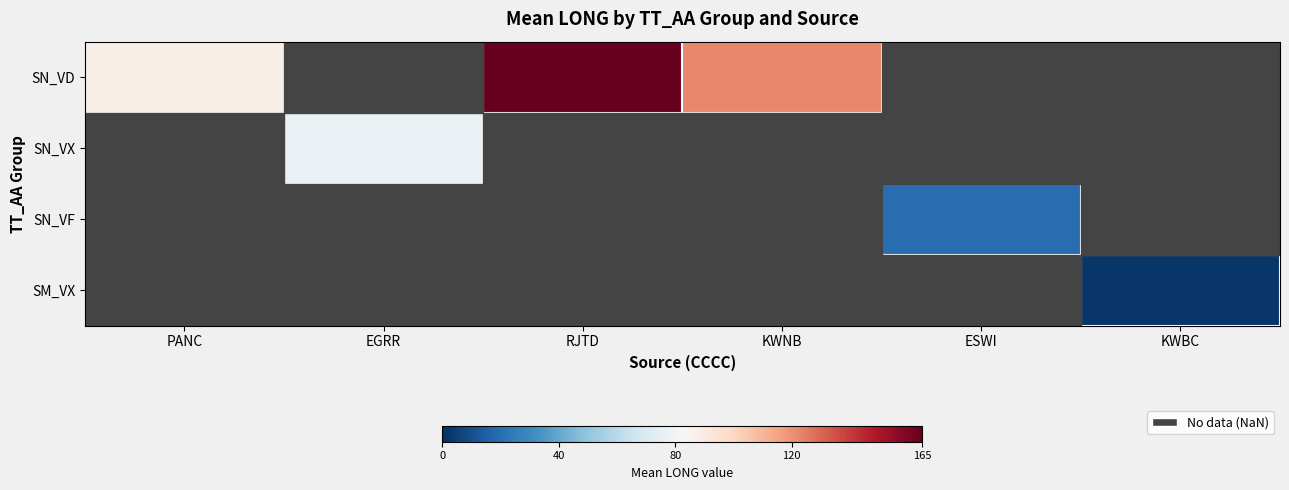

At how many categories does at least one series exceed 129?

1